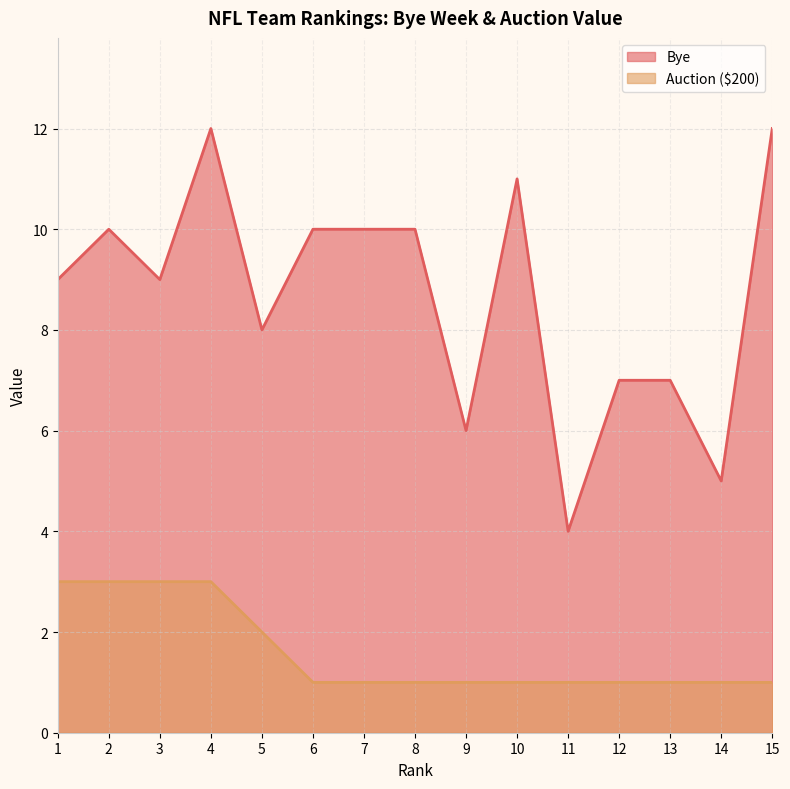

Which label corresponds to the smallest value in the chart?

6